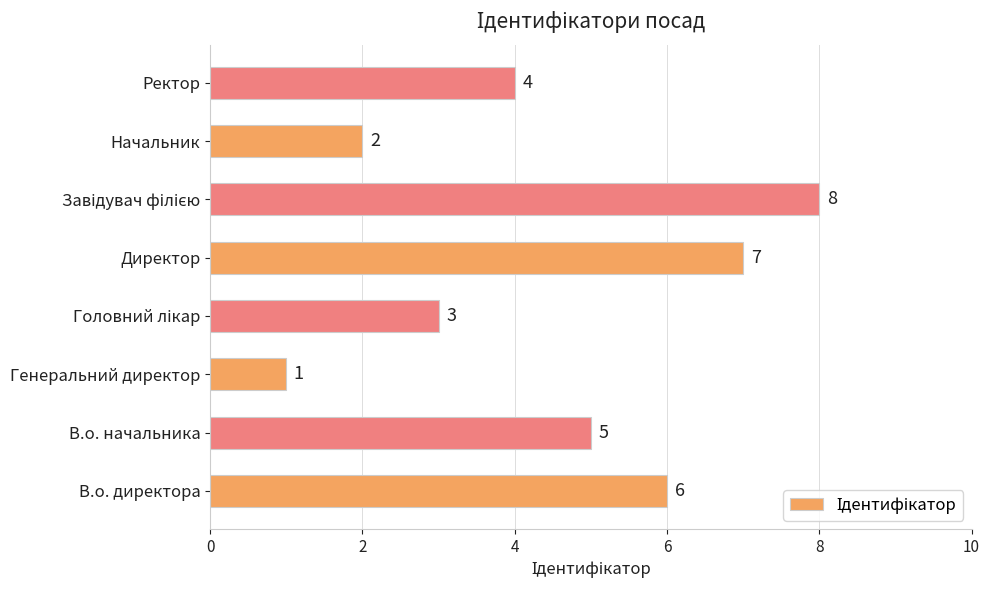

What is the difference between the maximum and minimum values?

7